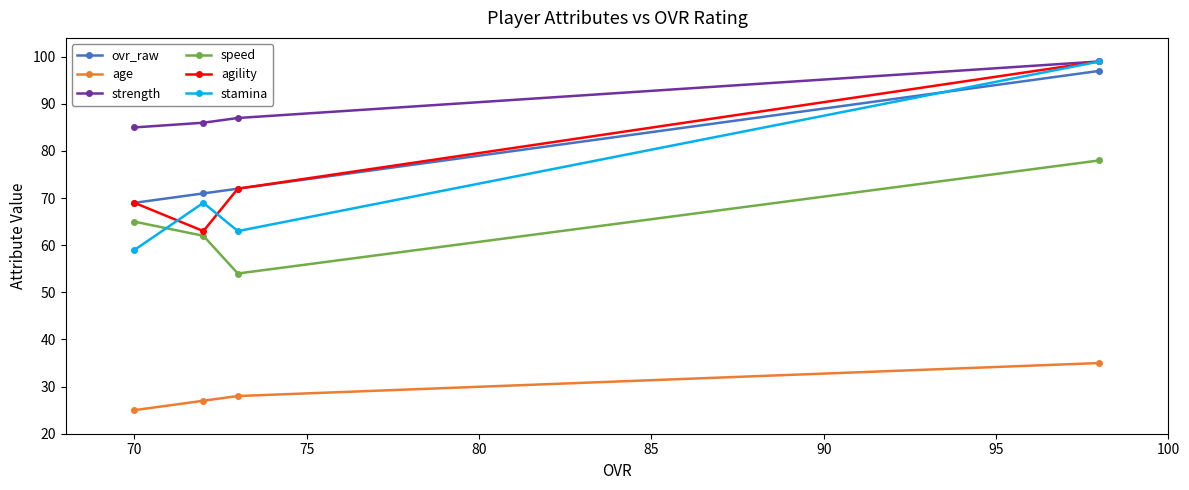

How many interior local valleys does the speed series have?

1